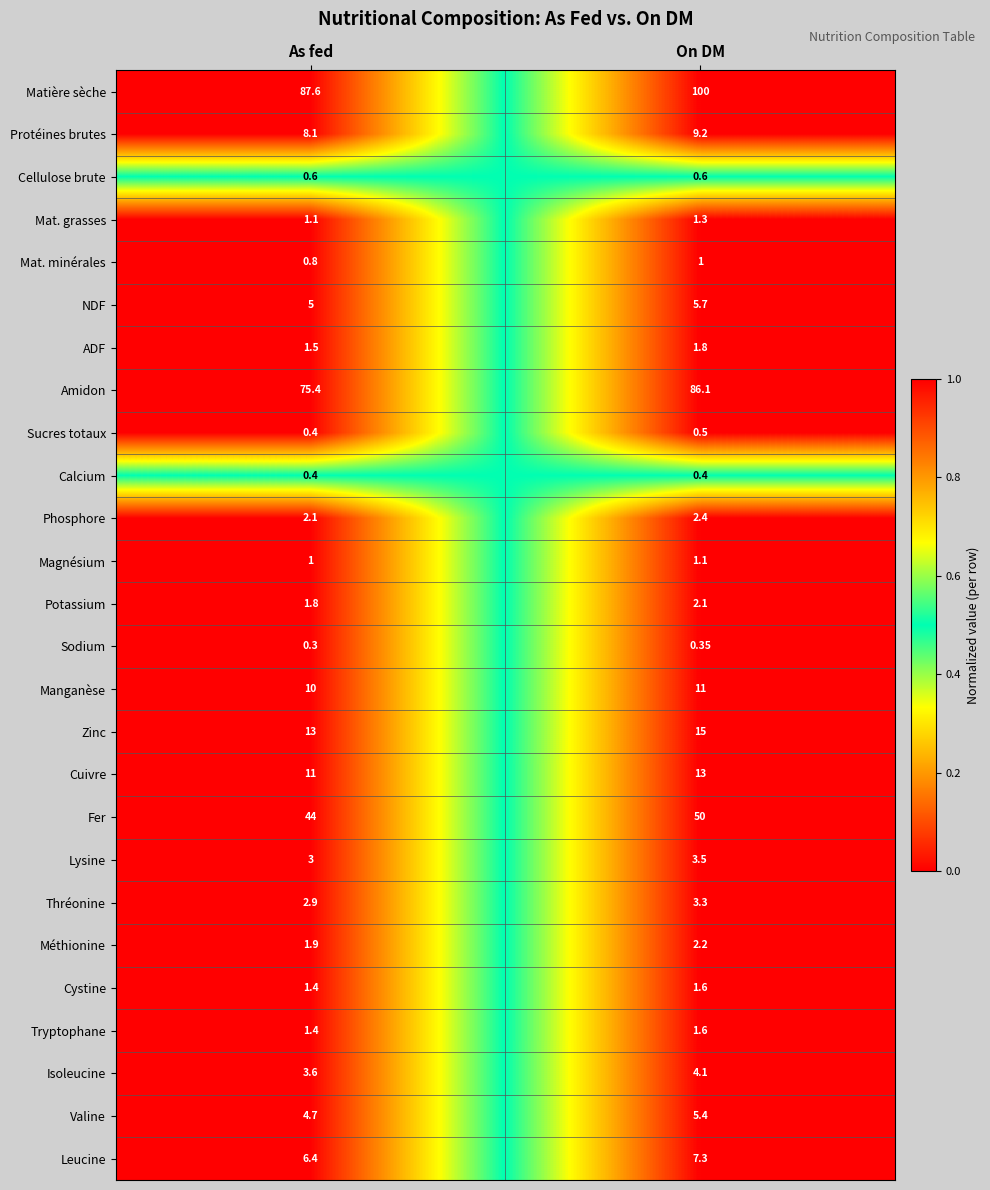

At which category is the sum across all series the highest?

On DM